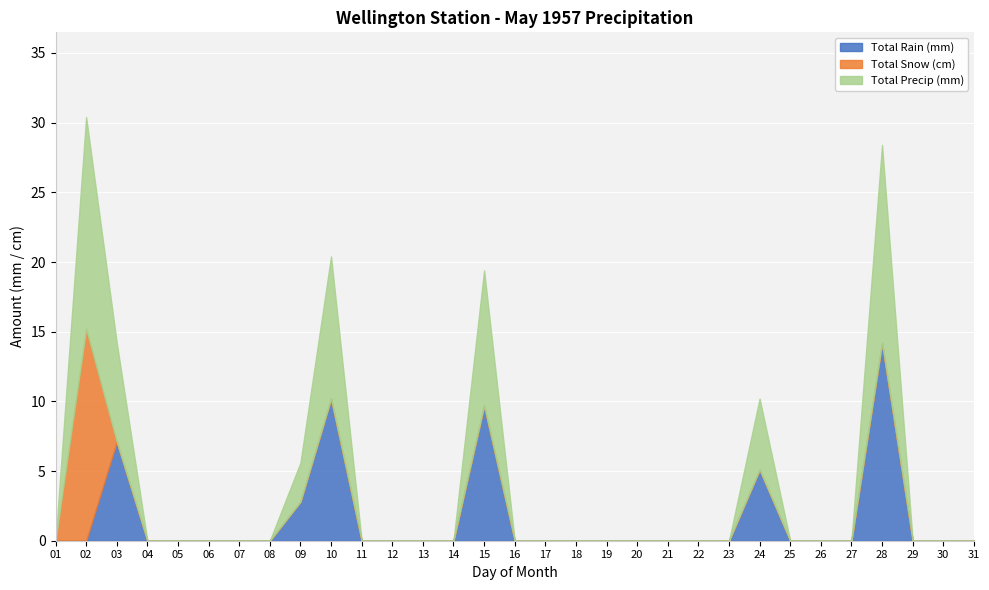

The value of Total Rain (mm) at 21 is 7.5. True or false?

False